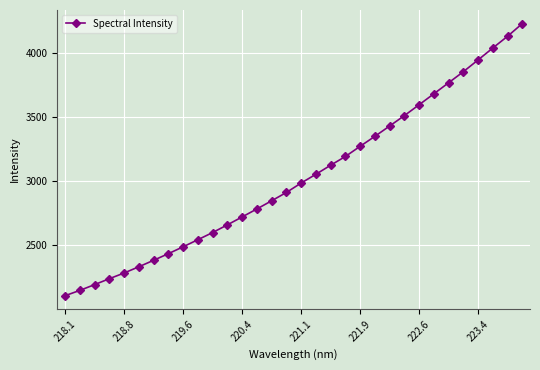

What is the value of the 15th point from the left?

2847.6